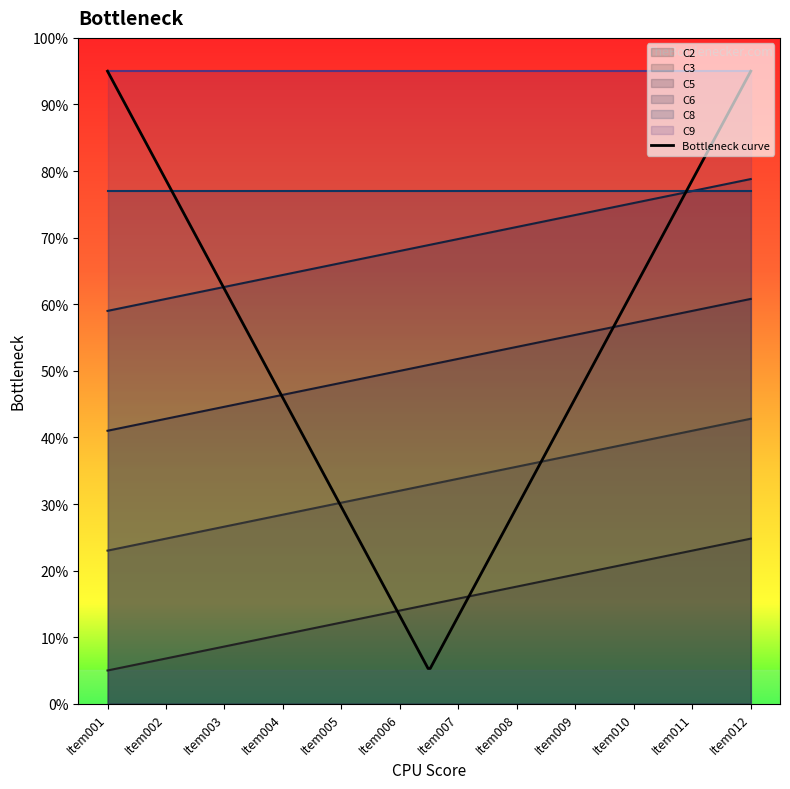

True or false: C2 and C6 cross at least once.

False